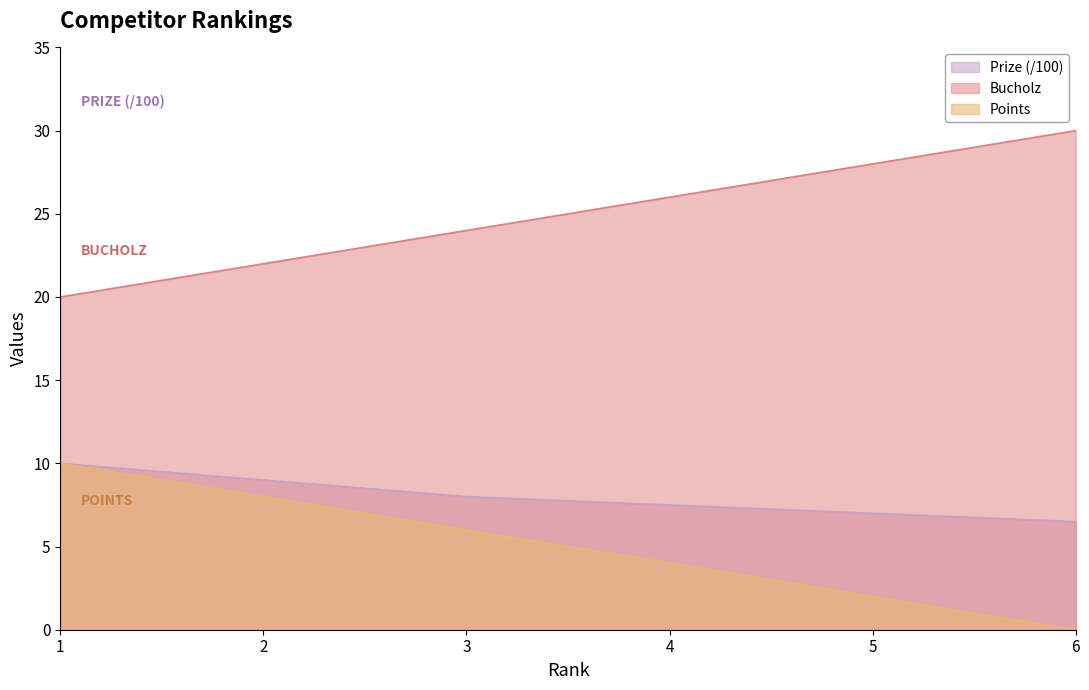

True or false: Bucholz and Points intersect in this chart.

False